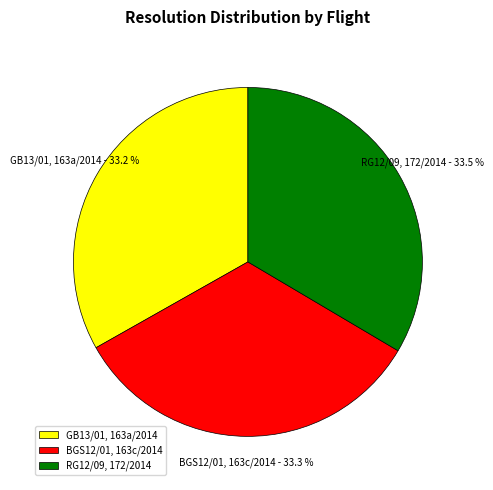

Does BGS12/01, 163c/2014 represent more than half of the total?

No